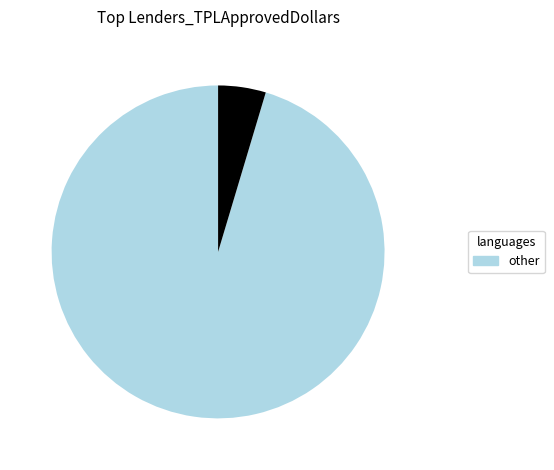

Is there a majority slice in this chart?

Yes